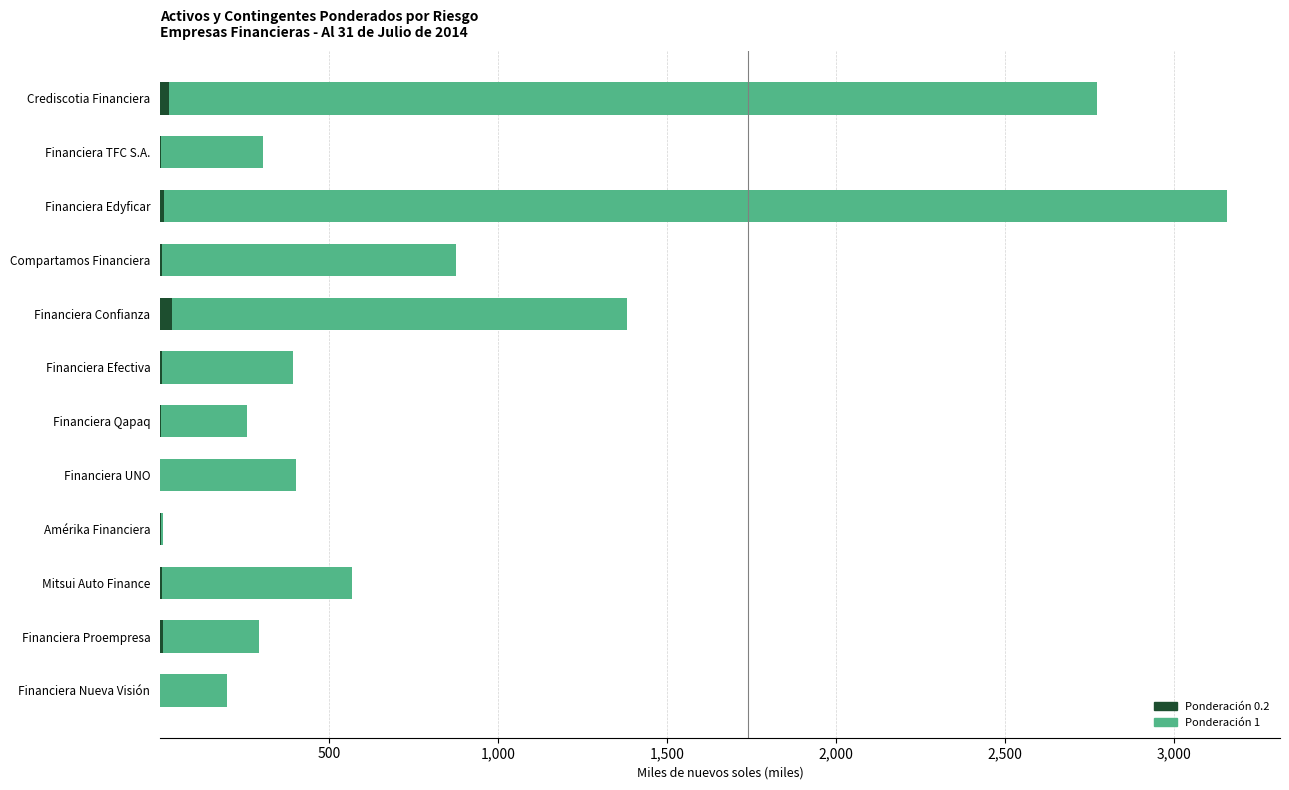

What is the sum of all Ponderación 0.2 values?

102.8